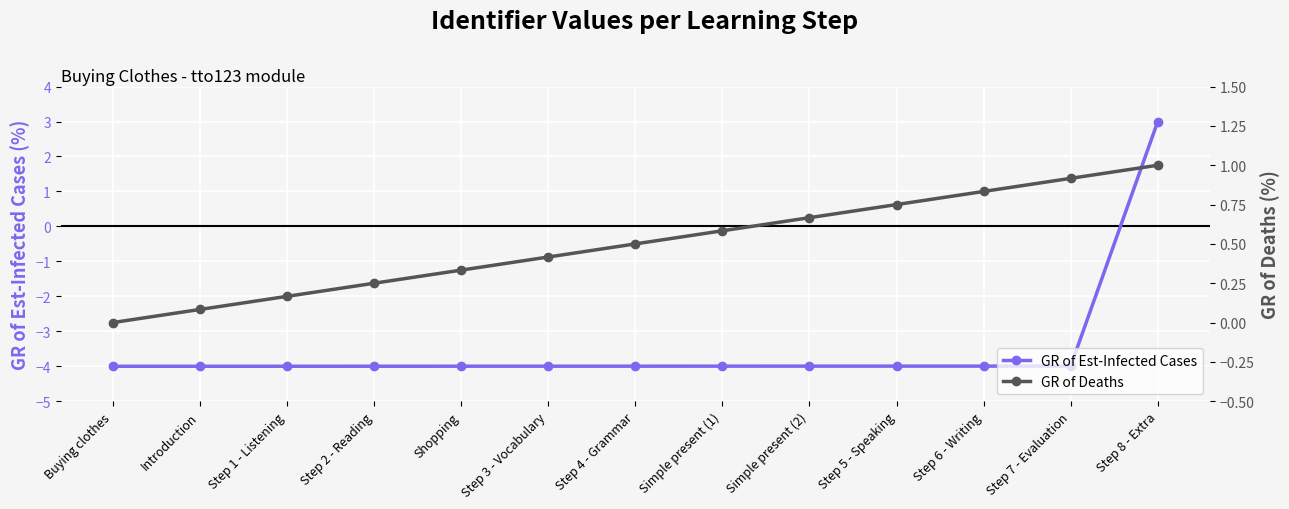

What is the spread (max minus min) of values at Step 4 - Grammar?

4.5